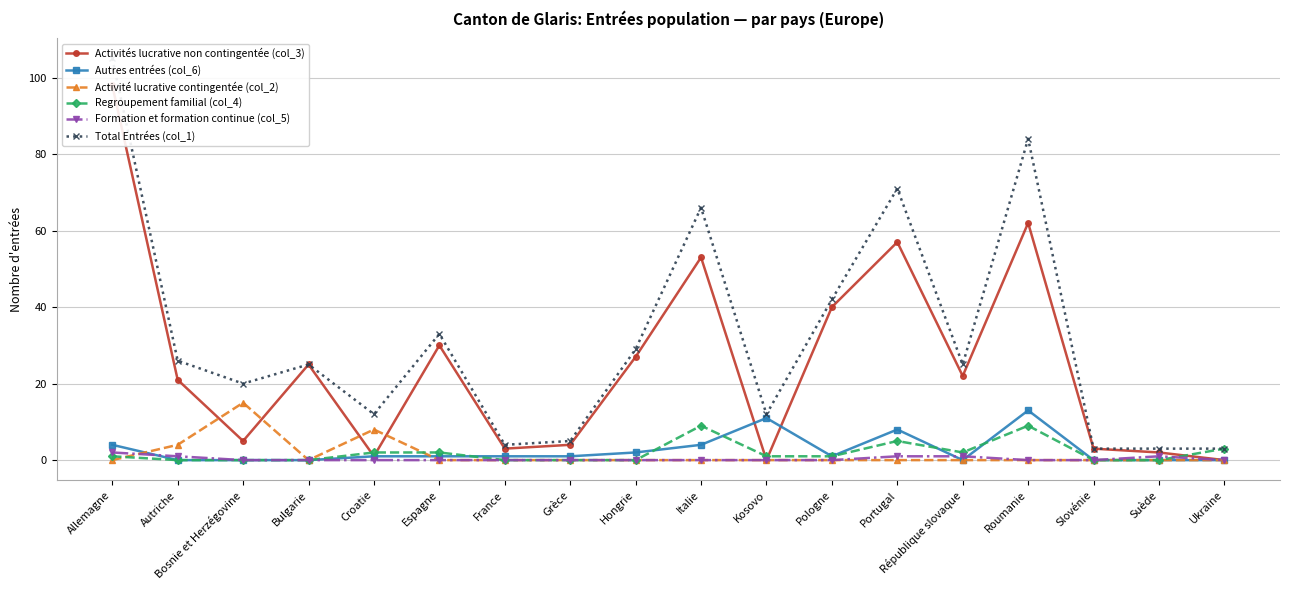

Reading left to right, what are all the values shown in this chart?

Activités lucrative non contingentée (col_3): 98	21	5	25	1	30	3	4	27	53	0	40	57	22	62	3	2	0
Autres entrées (col_6): 4	0	0	0	1	1	1	1	2	4	11	1	8	0	13	0	0	0
Activité lucrative contingentée (col_2): 0	4	15	0	8	0	0	0	0	0	0	0	0	0	0	0	0	0
Regroupement familial (col_4): 1	0	0	0	2	2	0	0	0	9	1	1	5	2	9	0	0	3
Formation et formation continue (col_5): 2	1	0	0	0	0	0	0	0	0	0	0	1	1	0	0	1	0
Total Entrées (col_1): 105	26	20	25	12	33	4	5	29	66	12	42	71	25	84	3	3	3